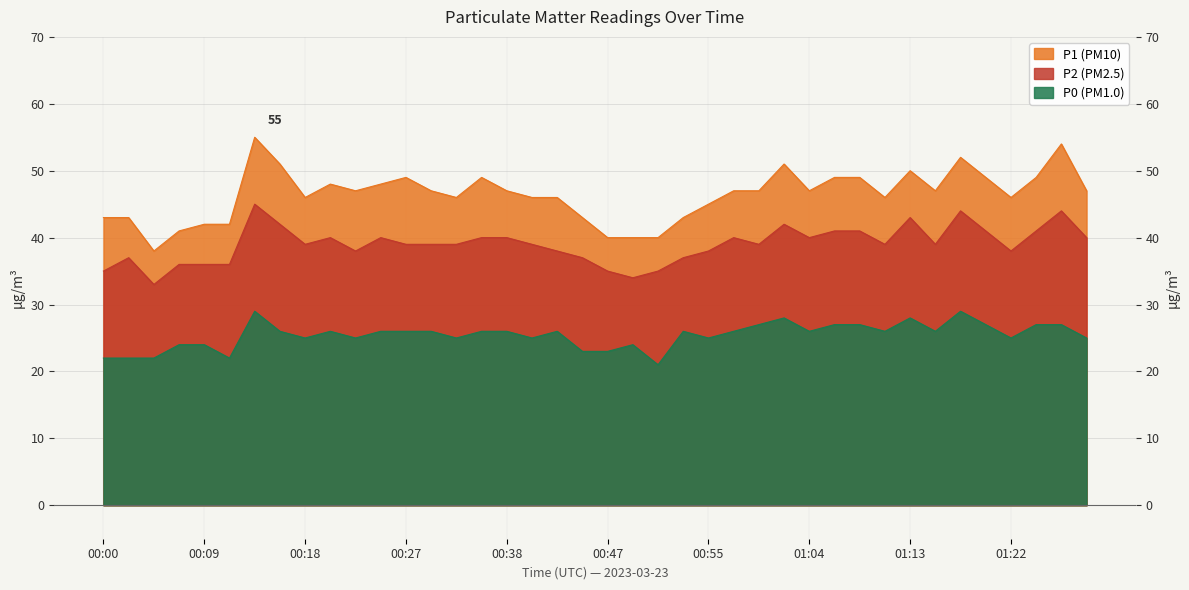

Where is P0 nearest to the value 25?

00:18